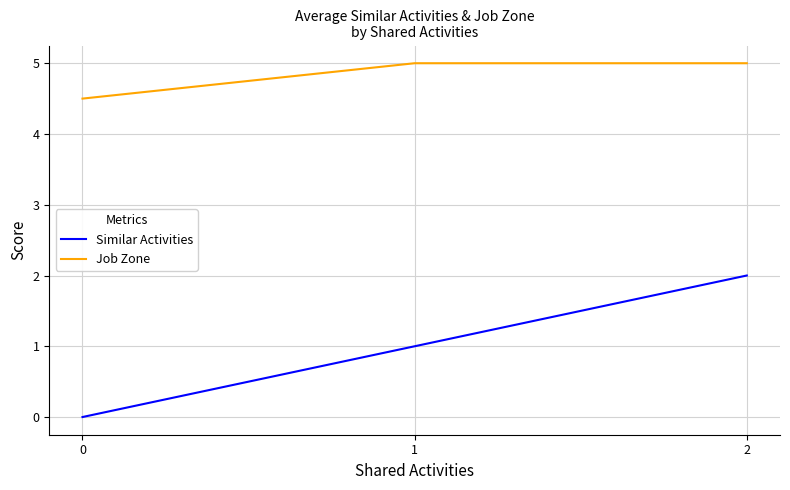

How many Job Zone values are between 4 and 5?

3